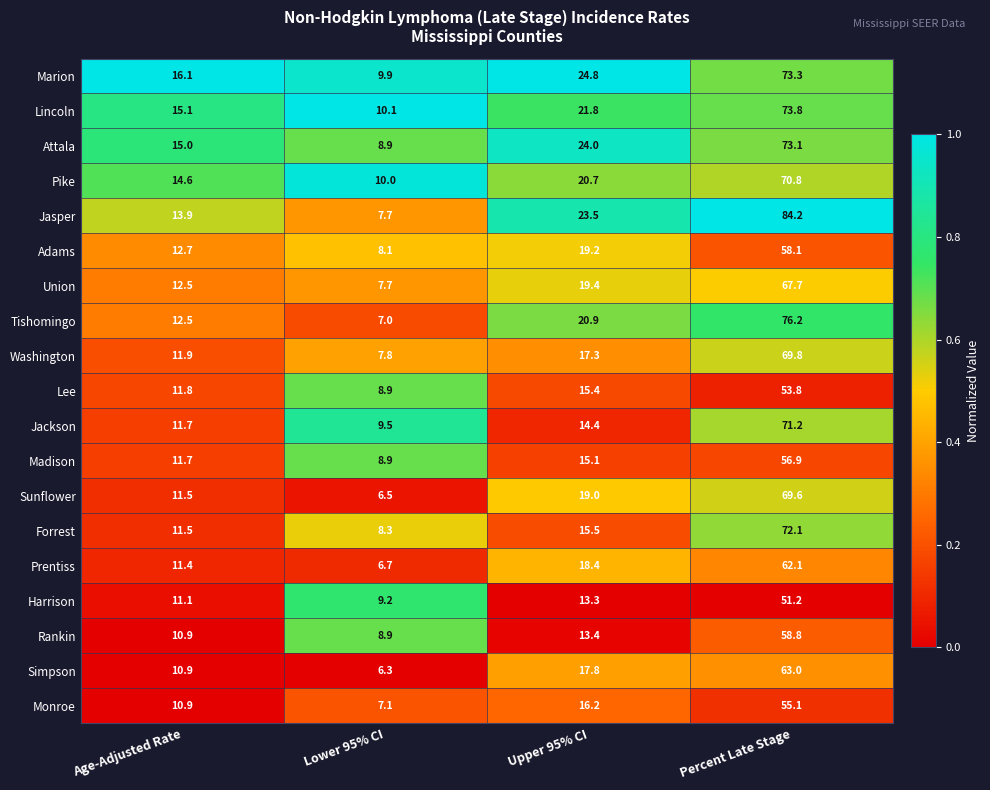

What is the greatest value displayed?

84.2